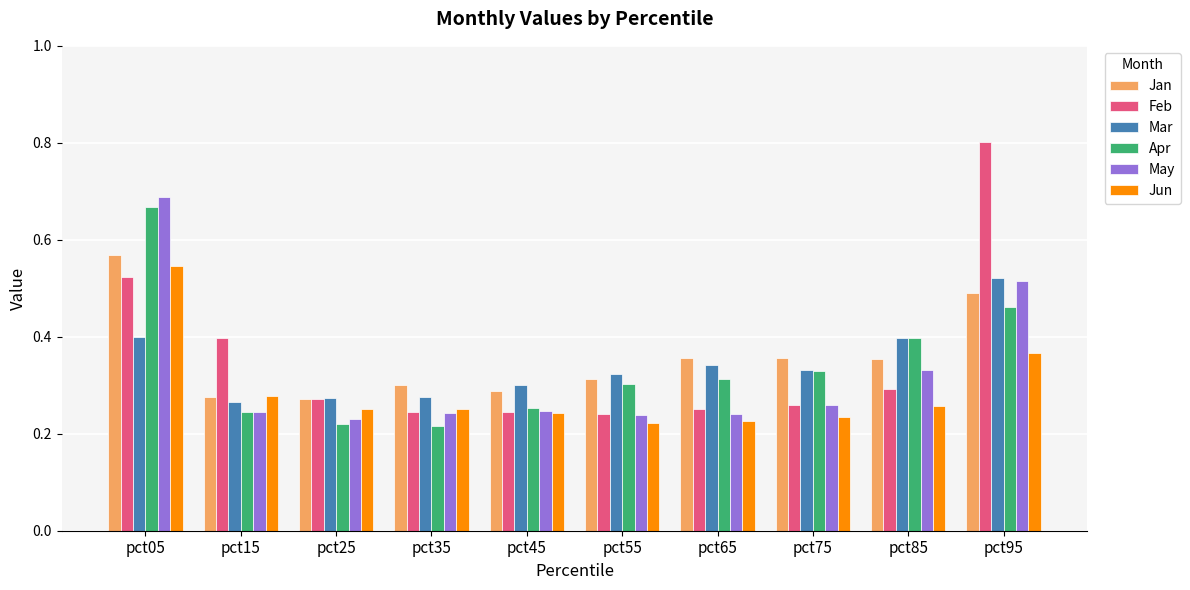

What is the total value across all series at pct45?

1.6